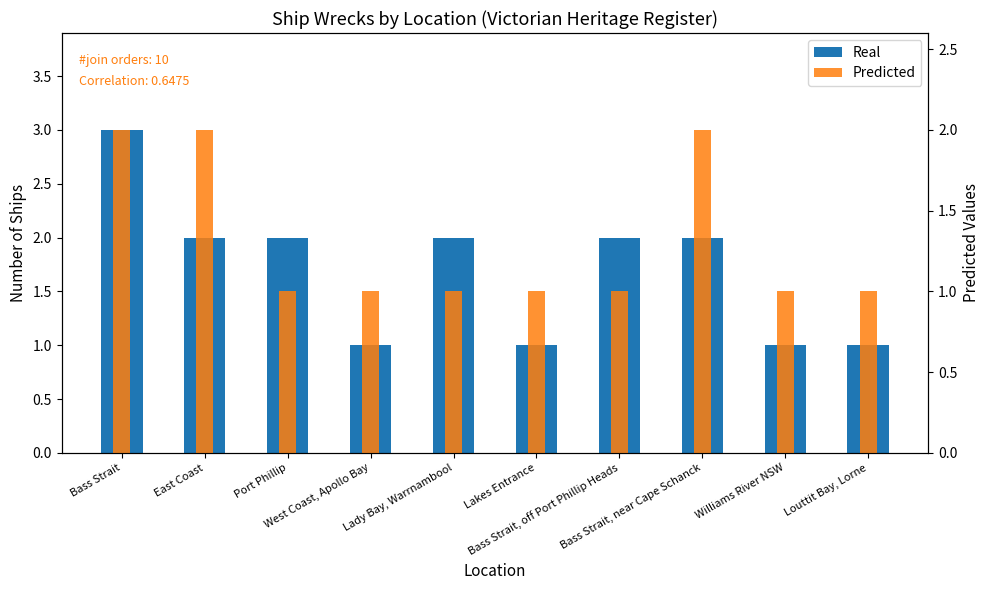

Count the number of data series in this chart.

2